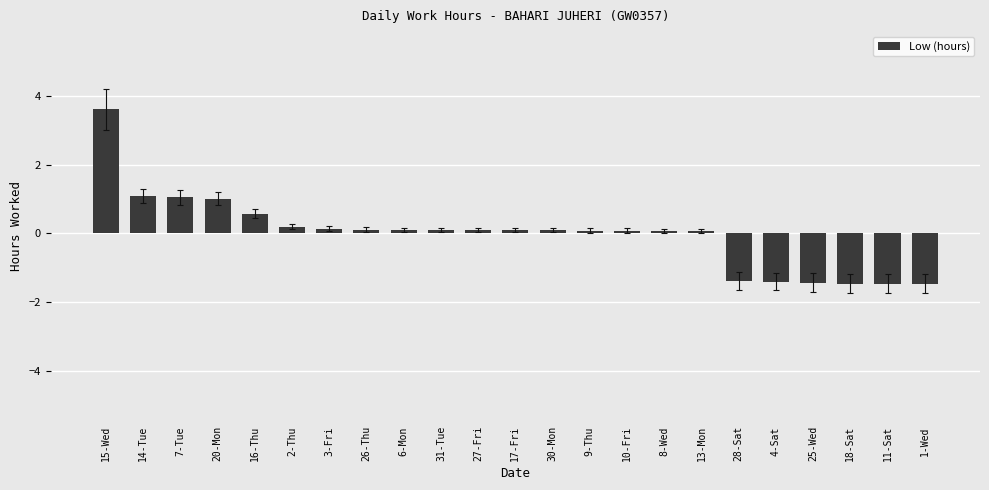

What is the label of the 13th bar from the right?

27-Fri